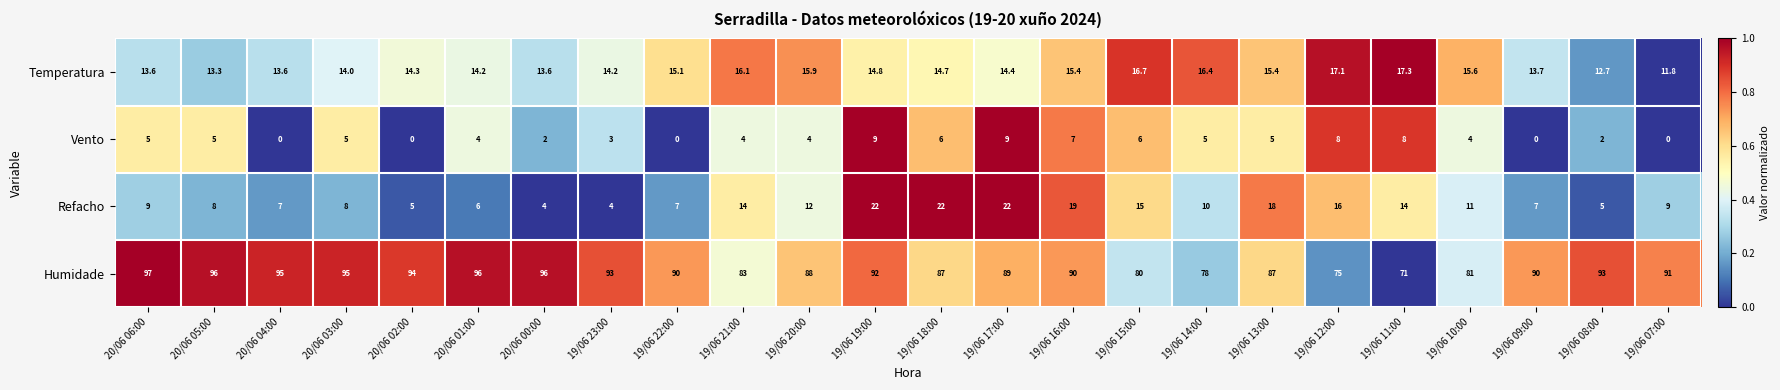

What is the total value across all series at 19/06 16:00?

131.4